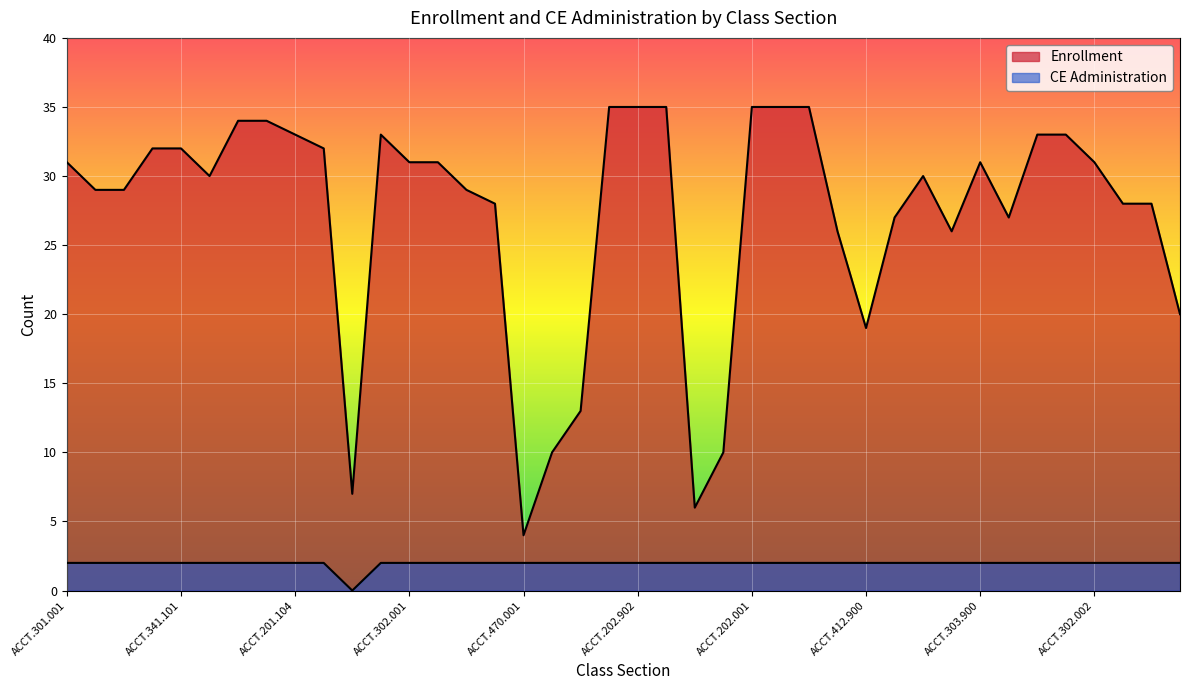

Reading left to right, transcribe all the data shown in this chart.

Enrollment: ACCT.301.001=31	ACCT.301.002=29	ACCT.301.900=29	ACCT.341.001=32	ACCT.341.101=32	ACCT.341.900=30	ACCT.201.003=34	ACCT.201.004=34	ACCT.201.104=33	ACCT.201.105=32	ACCT.497.001=7	ACCT.202.101=33	ACCT.302.001=31	ACCT.302.900=31	ACCT.401.001=29	ACCT.401.101=28	ACCT.470.001=4	ACCT.480.101=10	ACCT.780.101=13	ACCT.202.102=35	ACCT.202.902=35	ACCT.202.903=35	ACCT.470.101=6	ACCT.730.101=10	ACCT.202.001=35	ACCT.202.002=35	ACCT.202.003=35	ACCT.202.004=26	ACCT.412.900=19	ACCT.421.001=27	ACCT.421.002=30	ACCT.303.001=26	ACCT.303.900=31	ACCT.412.101=27	ACCT.201.900=33	ACCT.201.901=33	ACCT.302.002=31	ACCT.300.001=28	ACCT.300.002=28	ACCT.752.900=20
CE Administration: ACCT.301.001=2	ACCT.301.002=2	ACCT.301.900=2	ACCT.341.001=2	ACCT.341.101=2	ACCT.341.900=2	ACCT.201.003=2	ACCT.201.004=2	ACCT.201.104=2	ACCT.201.105=2	ACCT.497.001=0	ACCT.202.101=2	ACCT.302.001=2	ACCT.302.900=2	ACCT.401.001=2	ACCT.401.101=2	ACCT.470.001=2	ACCT.480.101=2	ACCT.780.101=2	ACCT.202.102=2	ACCT.202.902=2	ACCT.202.903=2	ACCT.470.101=2	ACCT.730.101=2	ACCT.202.001=2	ACCT.202.002=2	ACCT.202.003=2	ACCT.202.004=2	ACCT.412.900=2	ACCT.421.001=2	ACCT.421.002=2	ACCT.303.001=2	ACCT.303.900=2	ACCT.412.101=2	ACCT.201.900=2	ACCT.201.901=2	ACCT.302.002=2	ACCT.300.001=2	ACCT.300.002=2	ACCT.752.900=2